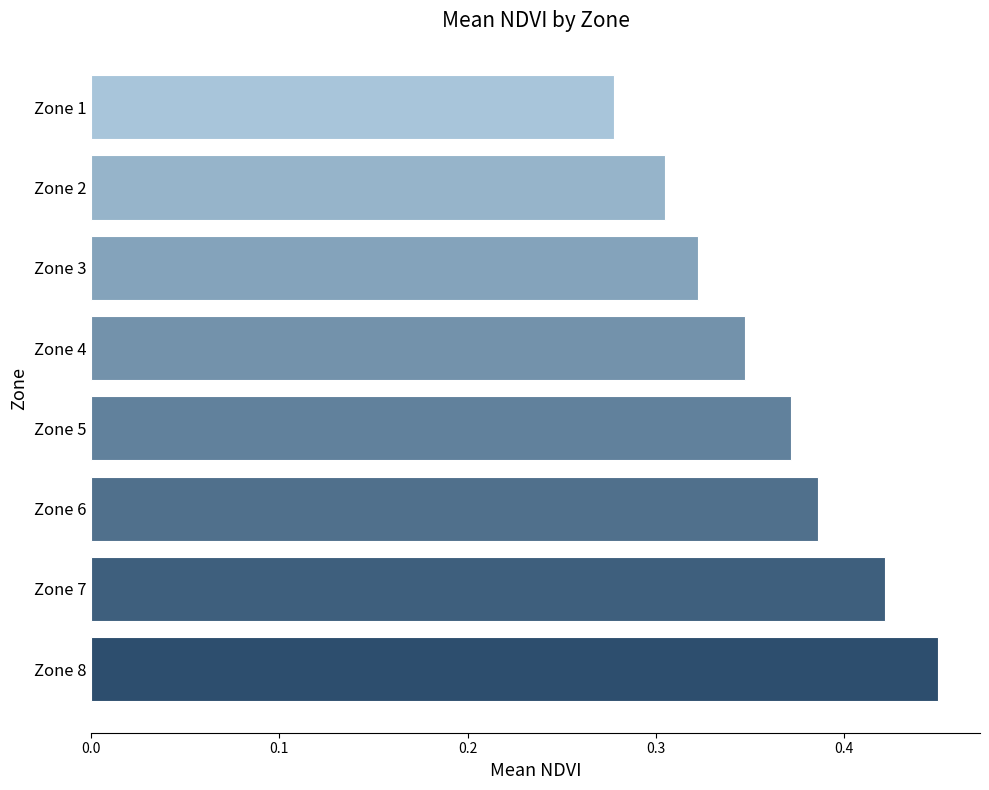

What is the difference between the second highest and second lowest values?

0.1